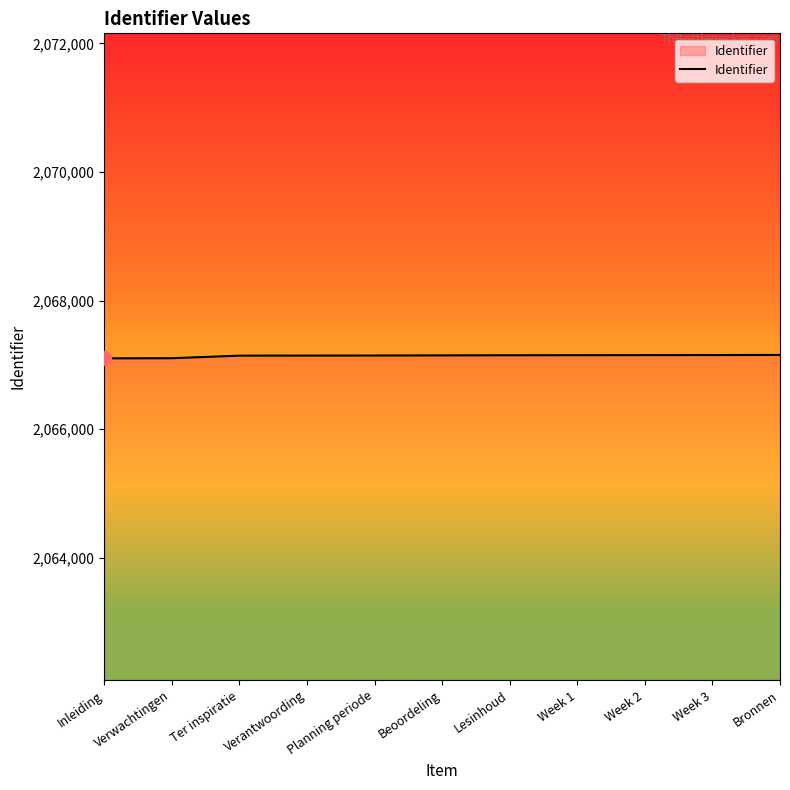

True or false: the data shows 2067151 at Week 1.

True